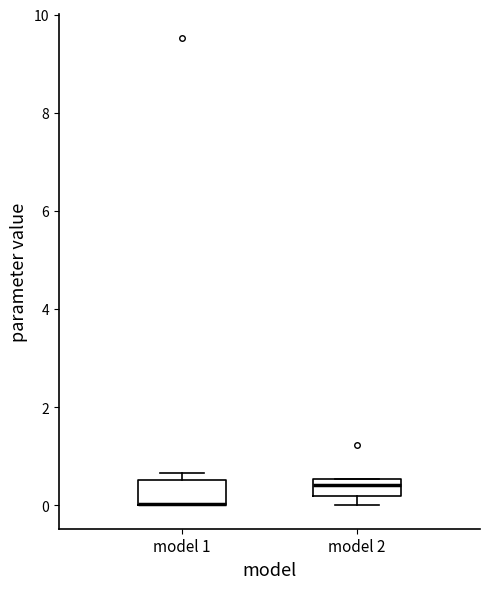

Where is the upper edge of the box for model 2 on the y-axis? The values are not printed on the chart, so give them approximately, as read against the axis.

0.6